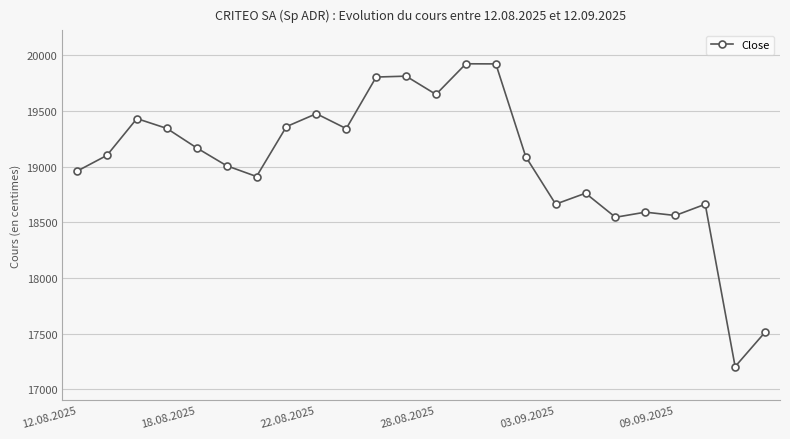

What is the value of the 20th point from the left?

18592